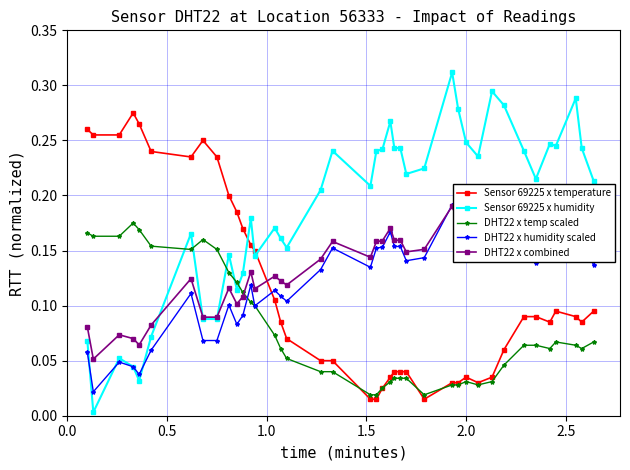

True or false: DHT22 x temp scaled and DHT22 x combined cross at least once.

True